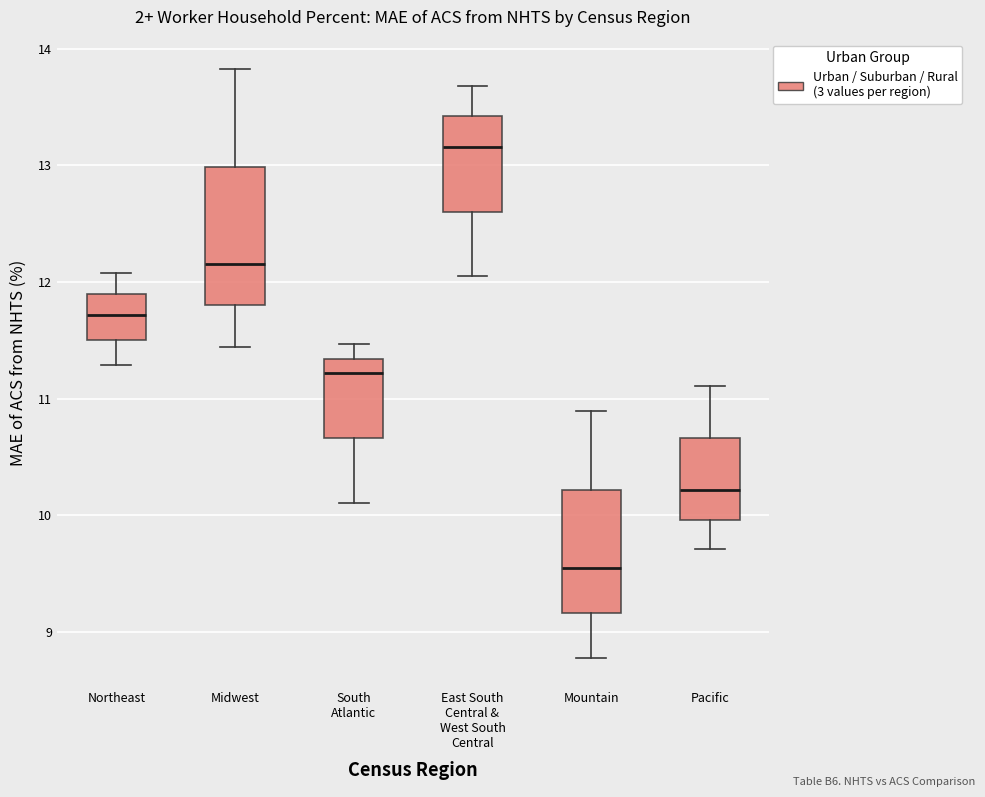

Which box is the tallest, from its lower edge to its upper edge?

Midwest